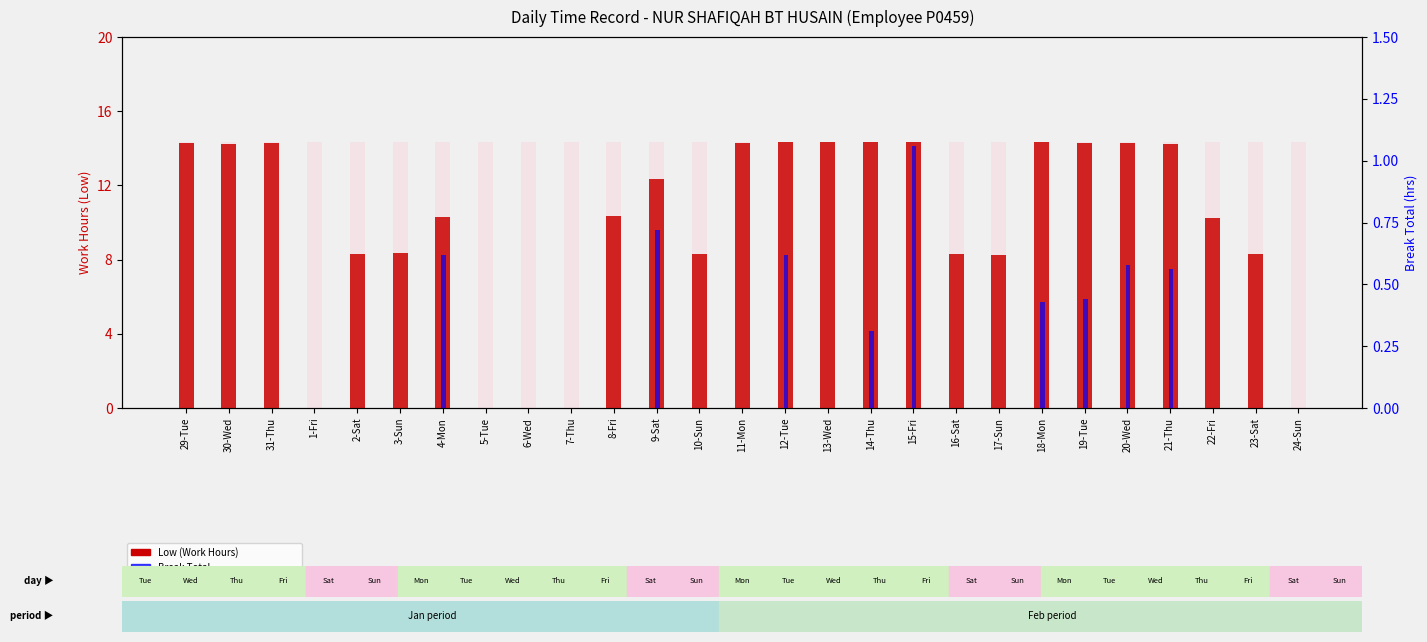

At which category is the sum across all series the highest?

15-Fri